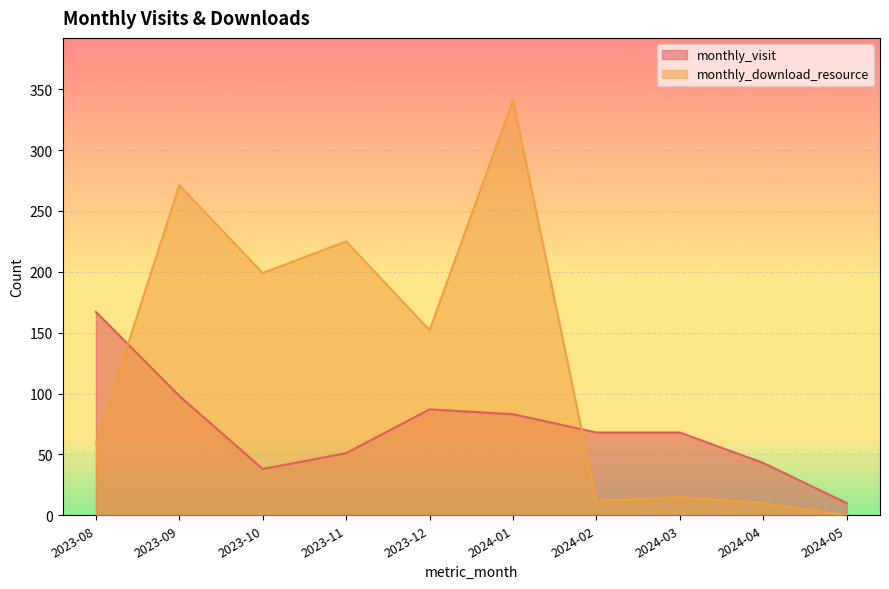

What is the label of the 4th point from the right?

2024-02